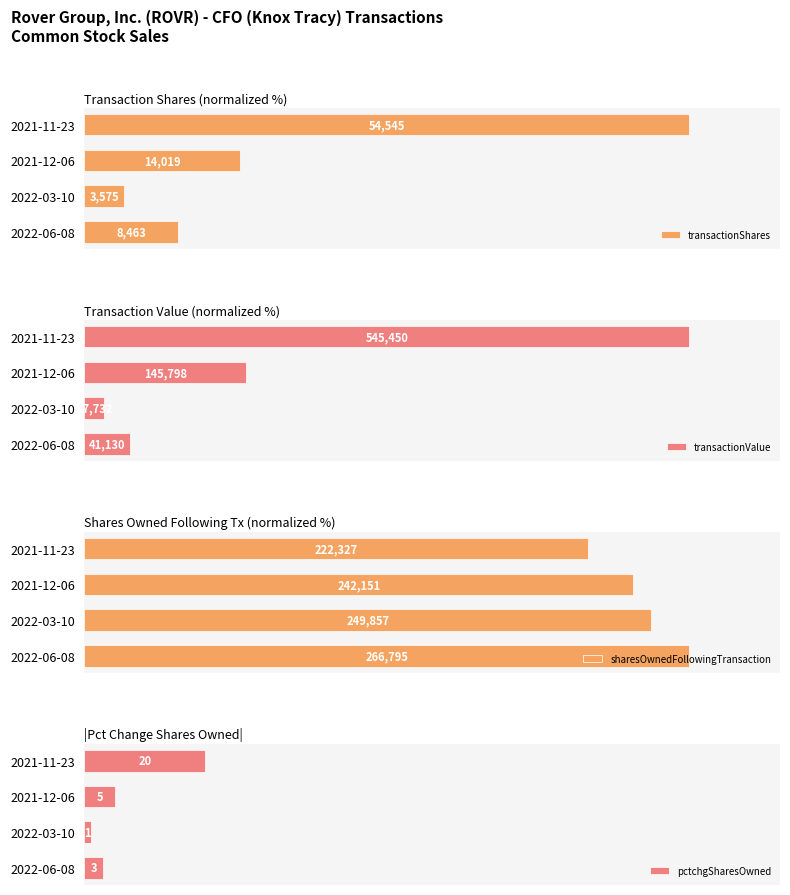

What is the difference between the second highest and minimum values in the transactionShares series?

19.1